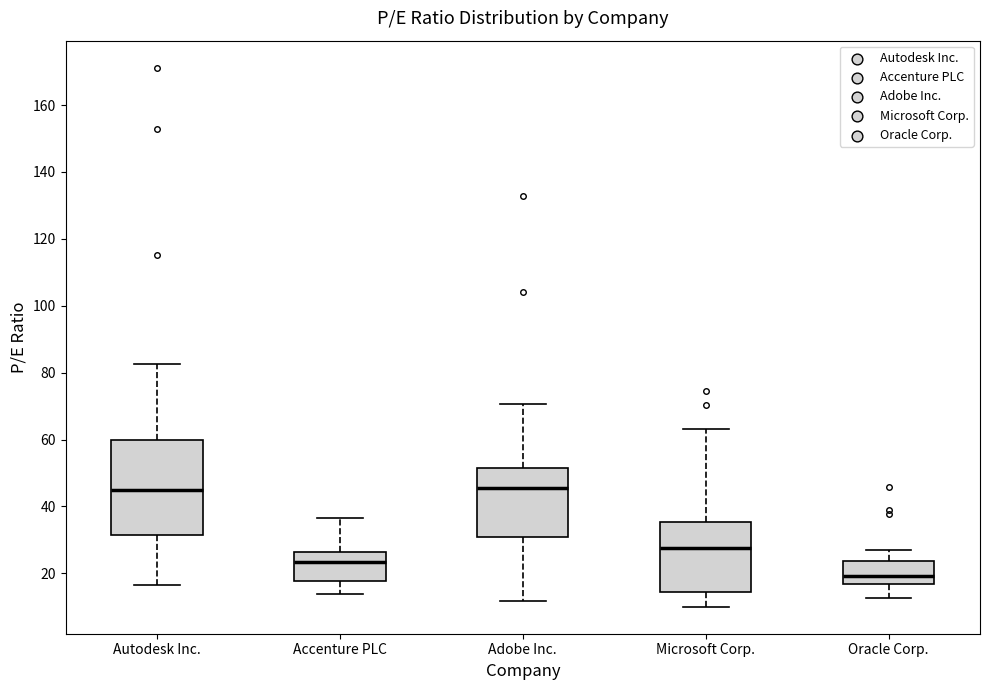

Where does the lower whisker of the box for Microsoft Corp. end on the y-axis? The values are not printed on the chart, so give them approximately, as read against the axis.

10